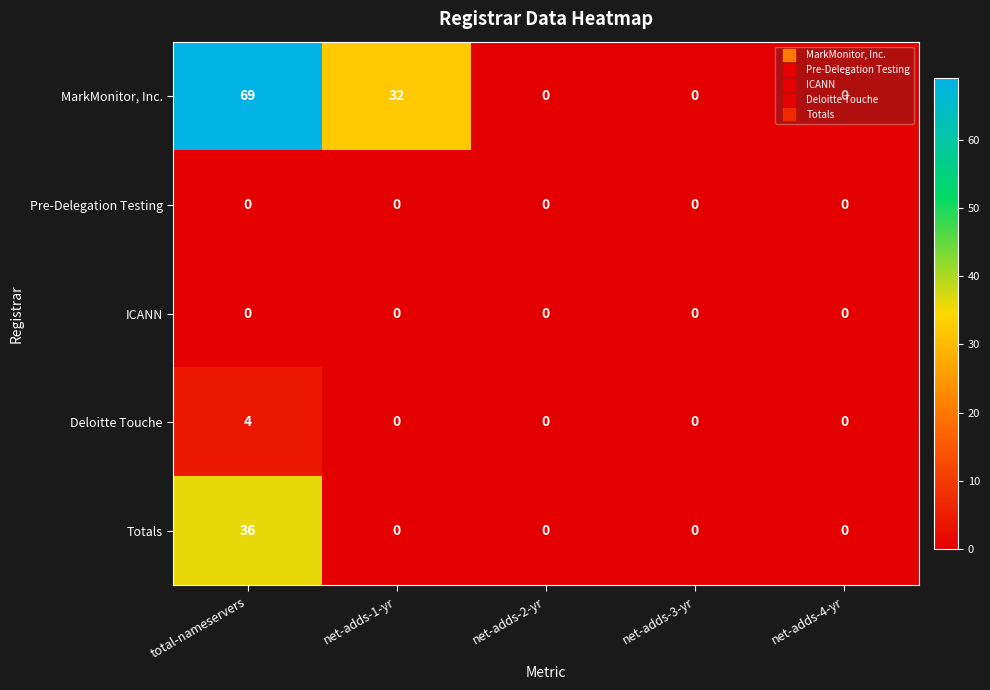

How many data points does each series have?

5